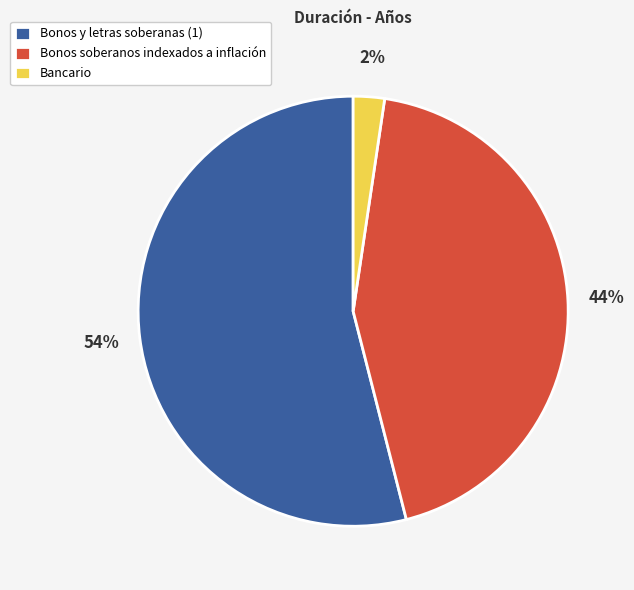

To the nearest percent, what is the difference between the Bancario and Bonos y letras soberanas (1) slice percentages?

52%